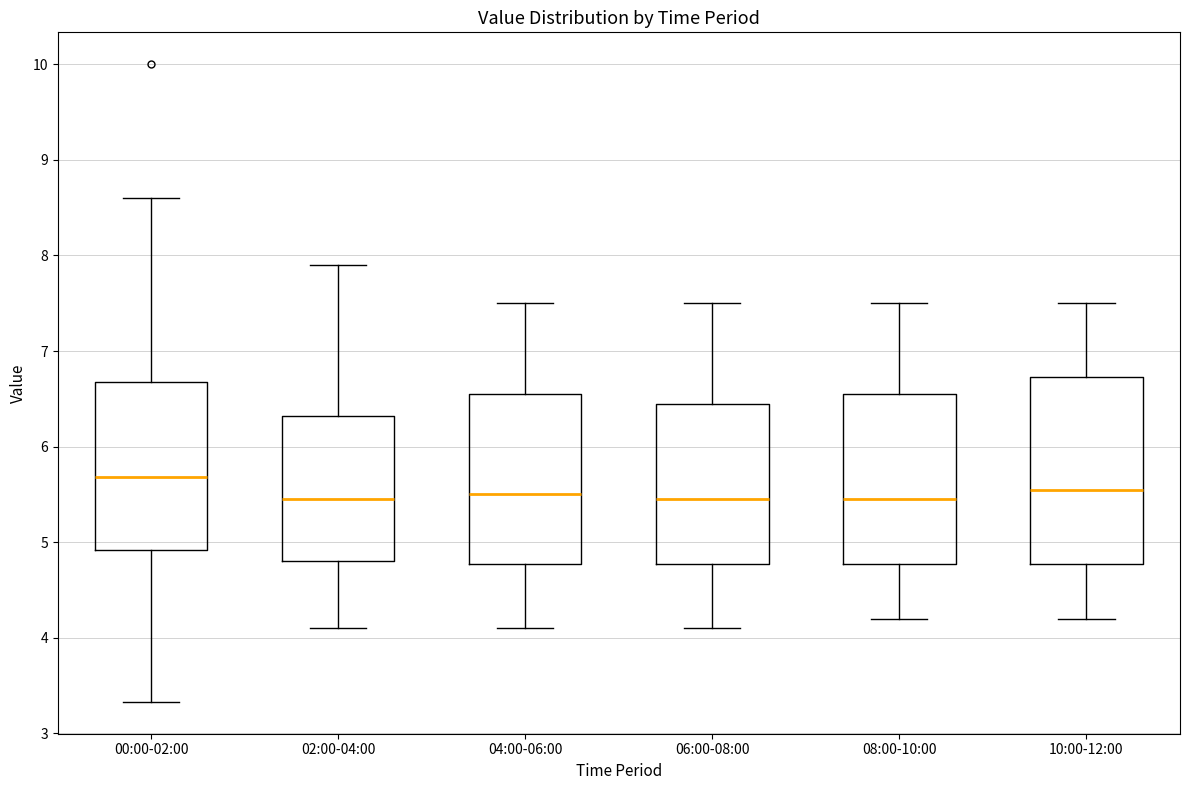

Comparing the boxes themselves (not the whiskers), which one is the tallest?

10:00-12:00